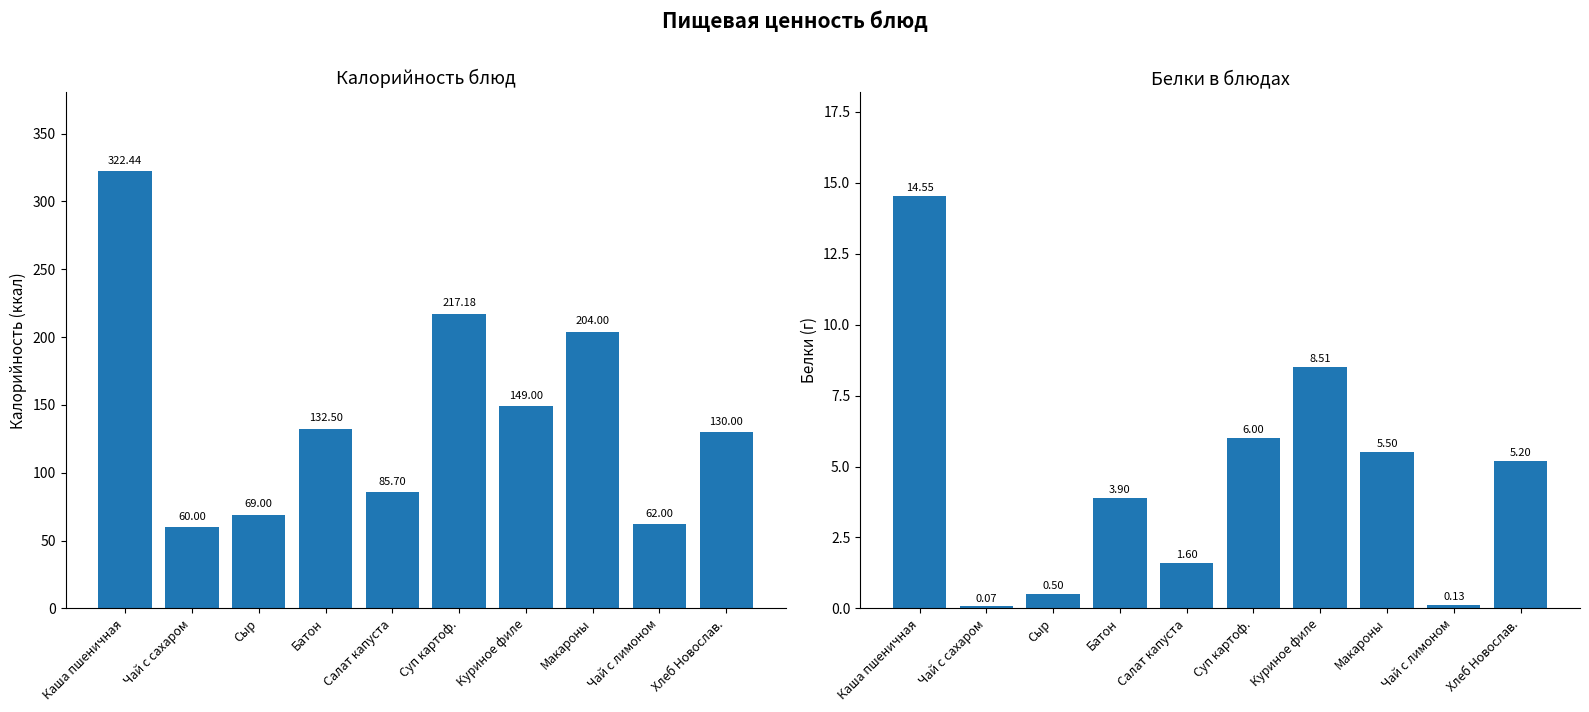

Are the bars horizontal?

No